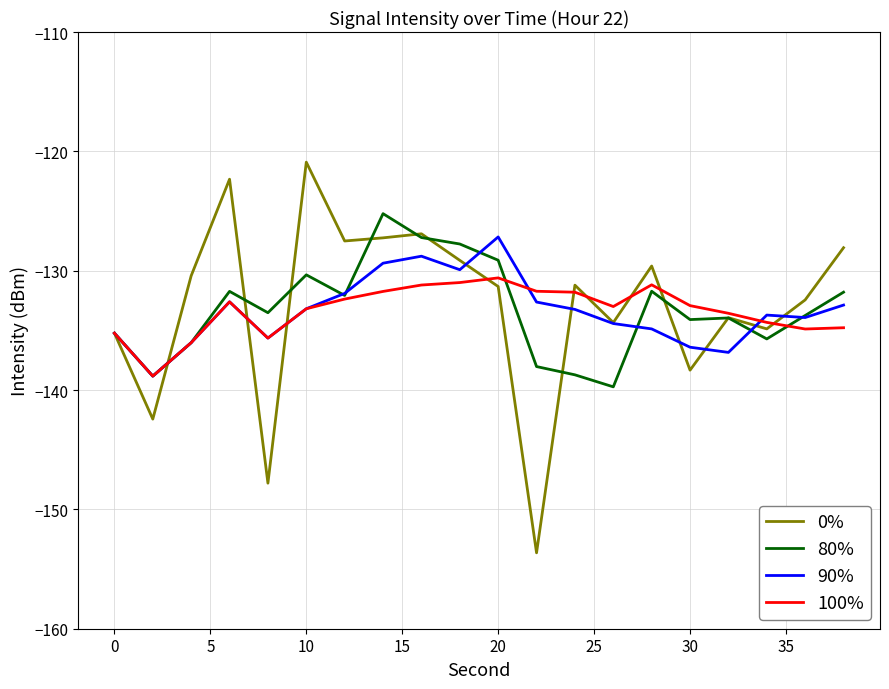

What is the smallest value displayed?

-153.6